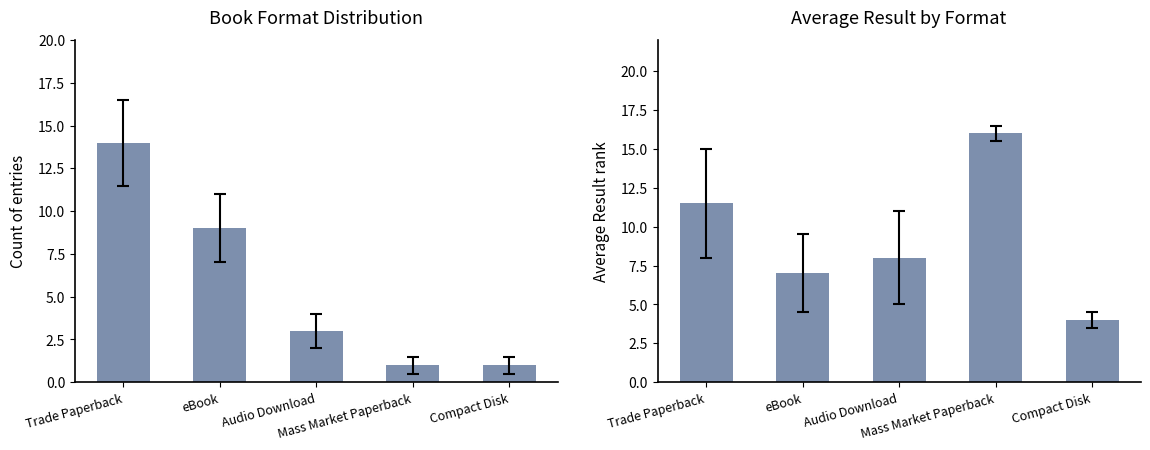

At Mass Market Paperback, list the series in order from largest to smallest.

Average Result, Count of Titles